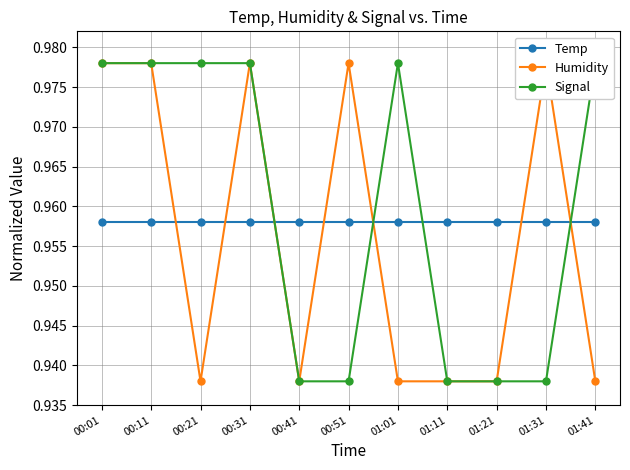

The value of Signal at 01:41 is 1.0. True or false?

True